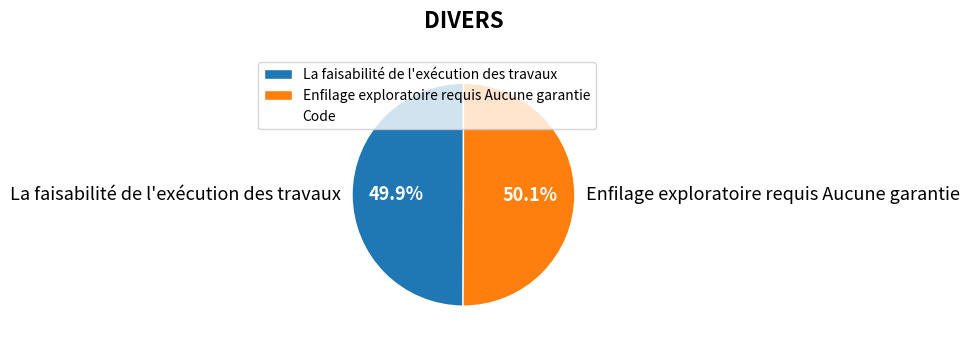

Is there any slice that represents more than half of the pie?

Yes